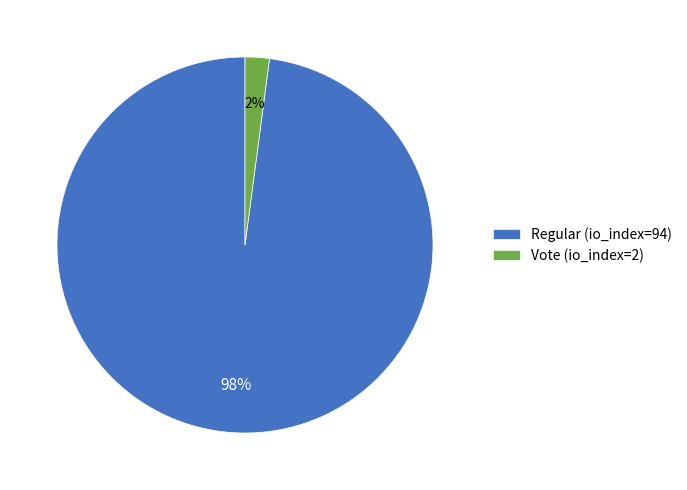

Which slice is the largest?

Regular